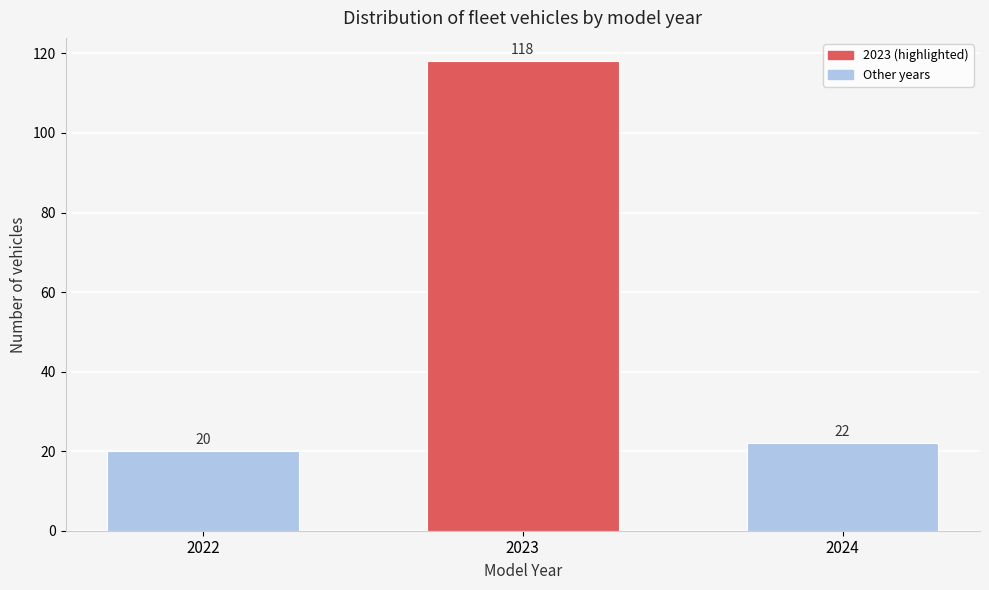

Reading left to right, what are all the values shown in this chart?

2022=20	2023=118	2024=22